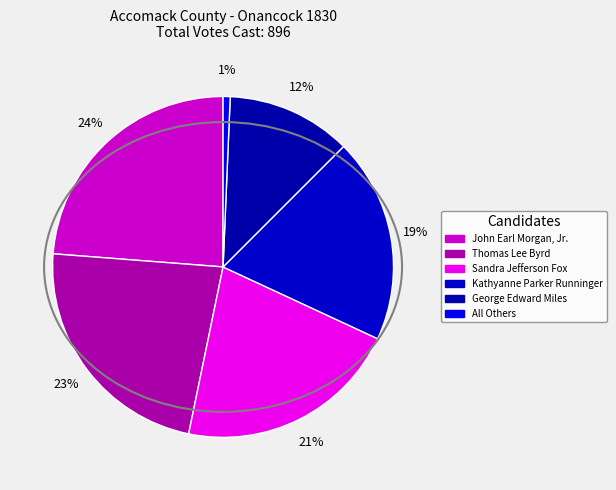

How many segments does this pie chart have?

6